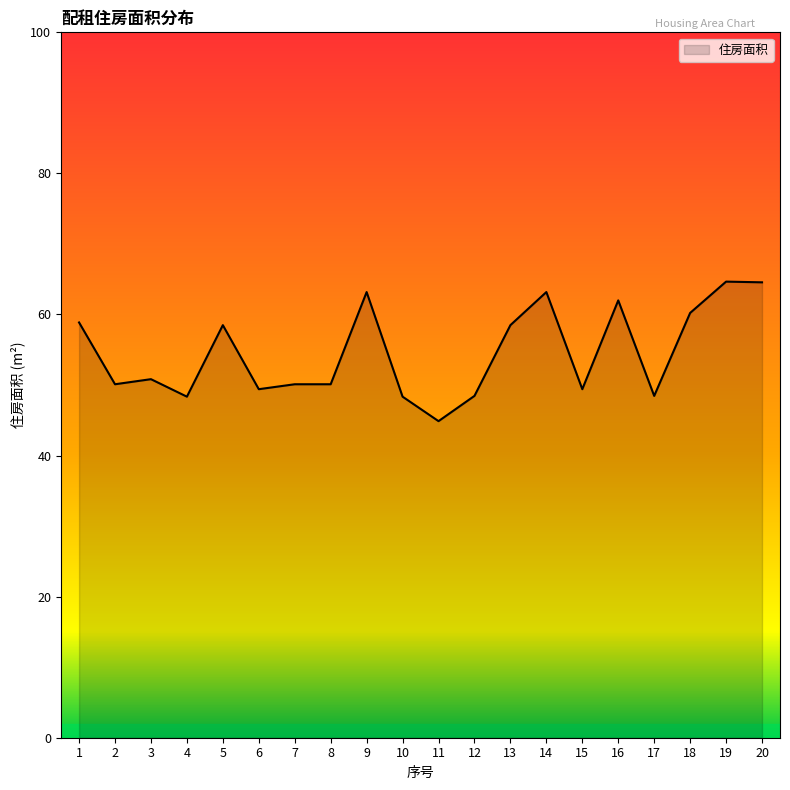

Approximately how many times larger is the value at 13 compared to 5?

1.0